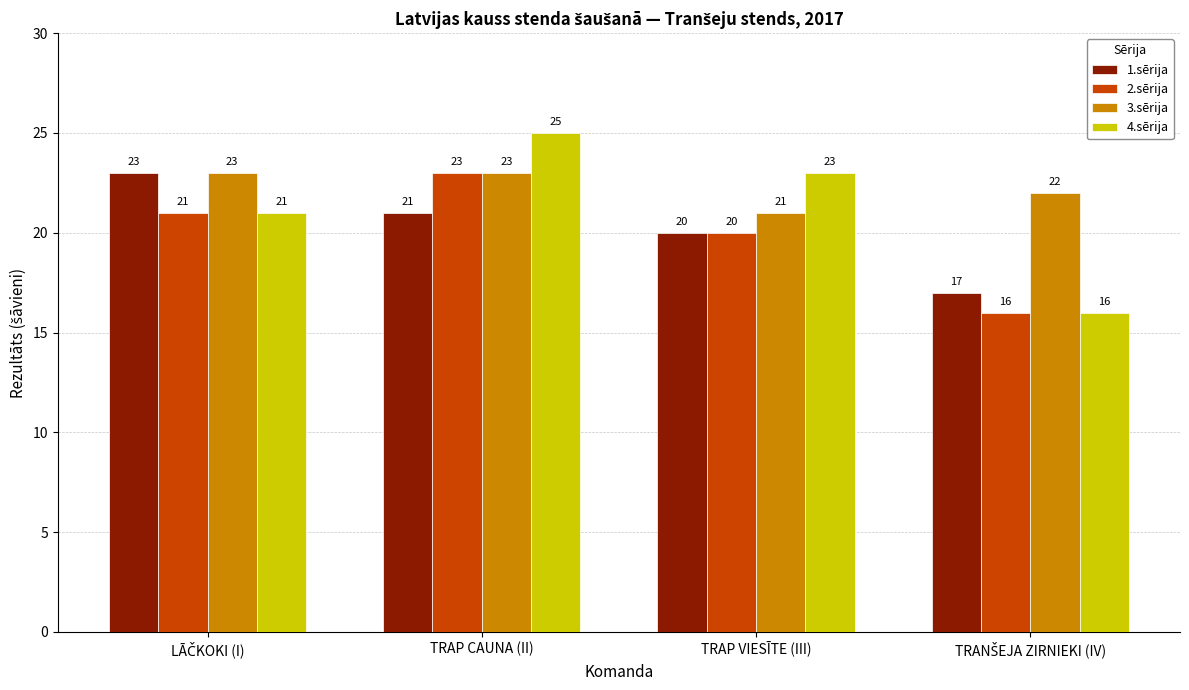

How many groups of bars are there?

4